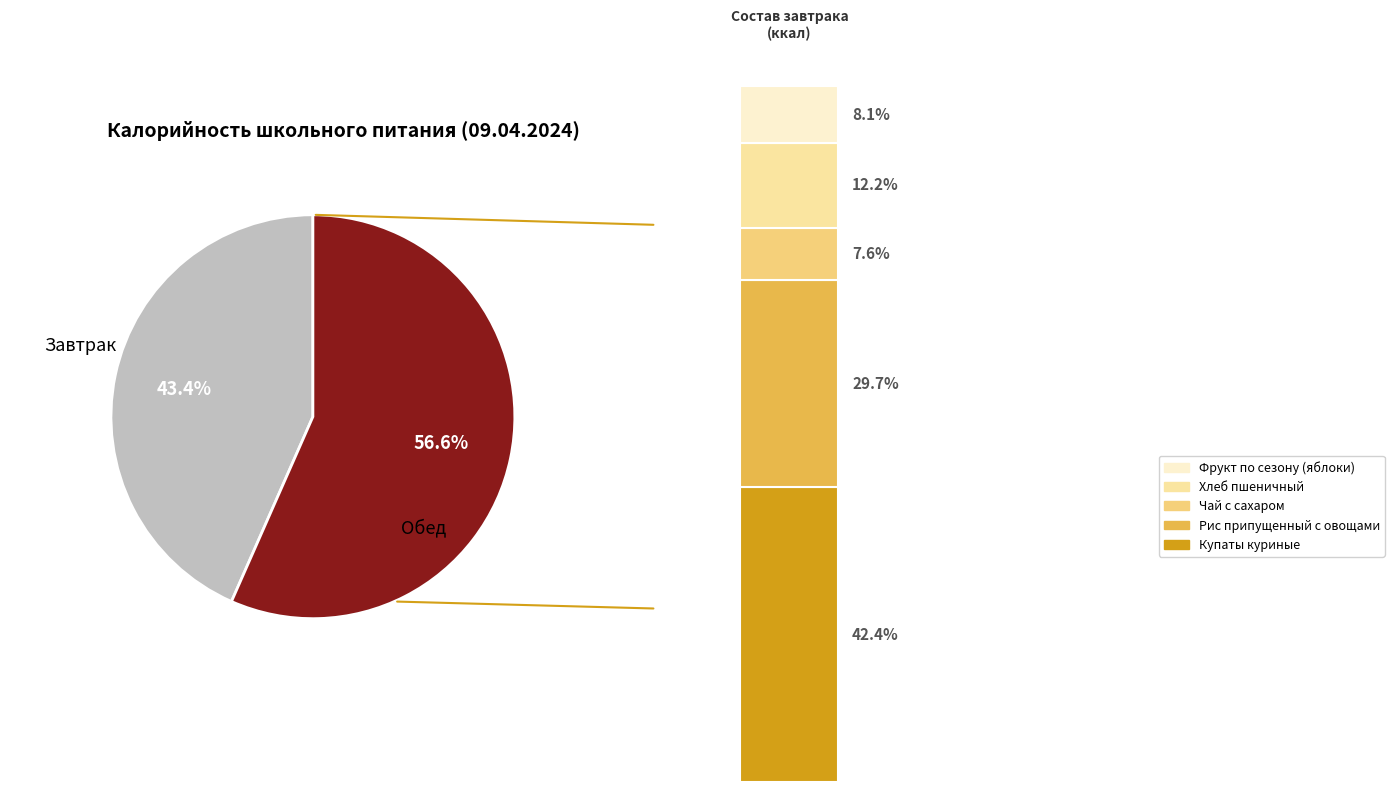

What percentage is NOT represented by Обед?

43.4%